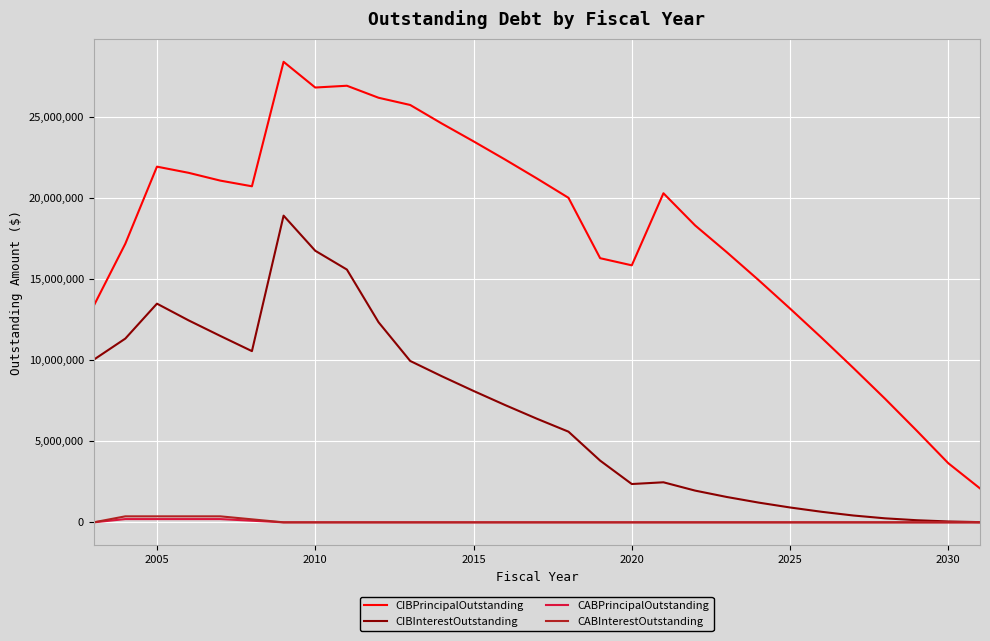

Which series has the largest total across all categories?

CIBPrincipalOutstanding